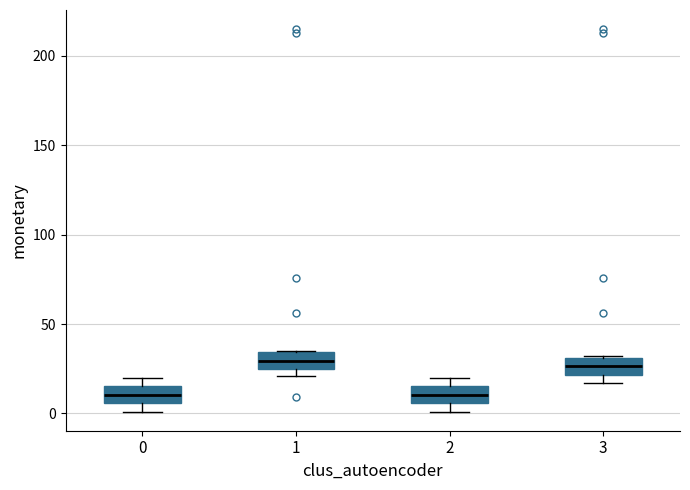

Reading left to right, read every box against the y-axis: the position of its median line, the range the box covers, and the ends of its whiskers. The values are not printed on the chart, so give them approximately, as read against the axis.

0: median 10, box 5 to 15, whiskers 0 to 20
1: median 30, box 25 to 35, whiskers 20 to 35
2: median 10, box 5 to 15, whiskers 0 to 20
3: median 25, box 20 to 30, whiskers 15 to 30